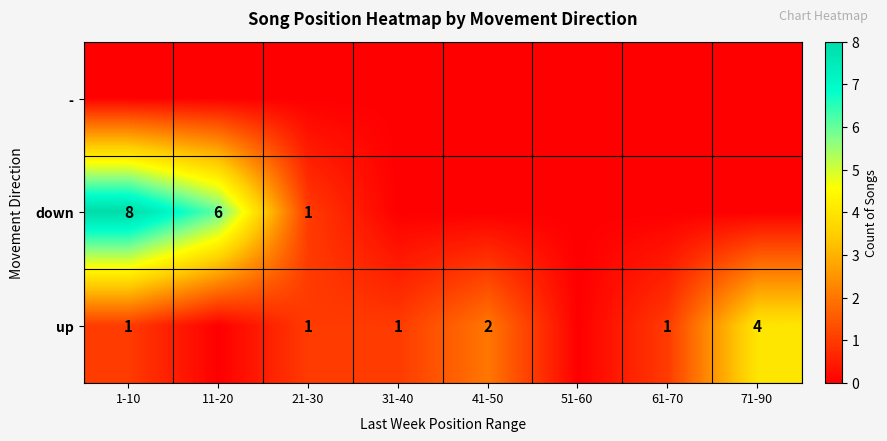

True or false: up has a value of 1 at 21-30.

True